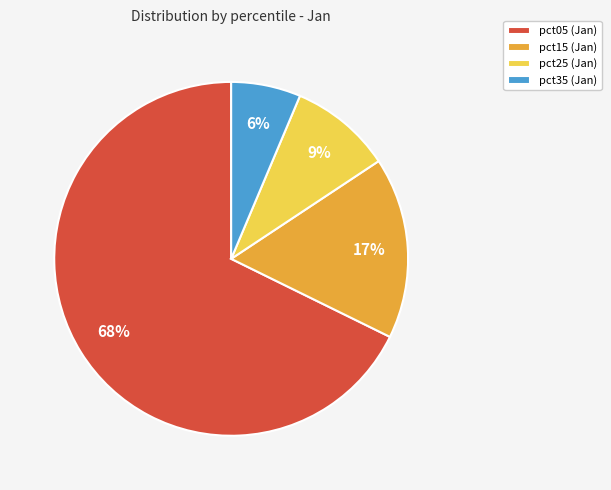

To the nearest percent, what percentage of the pie is pct25 (Jan)?

9%